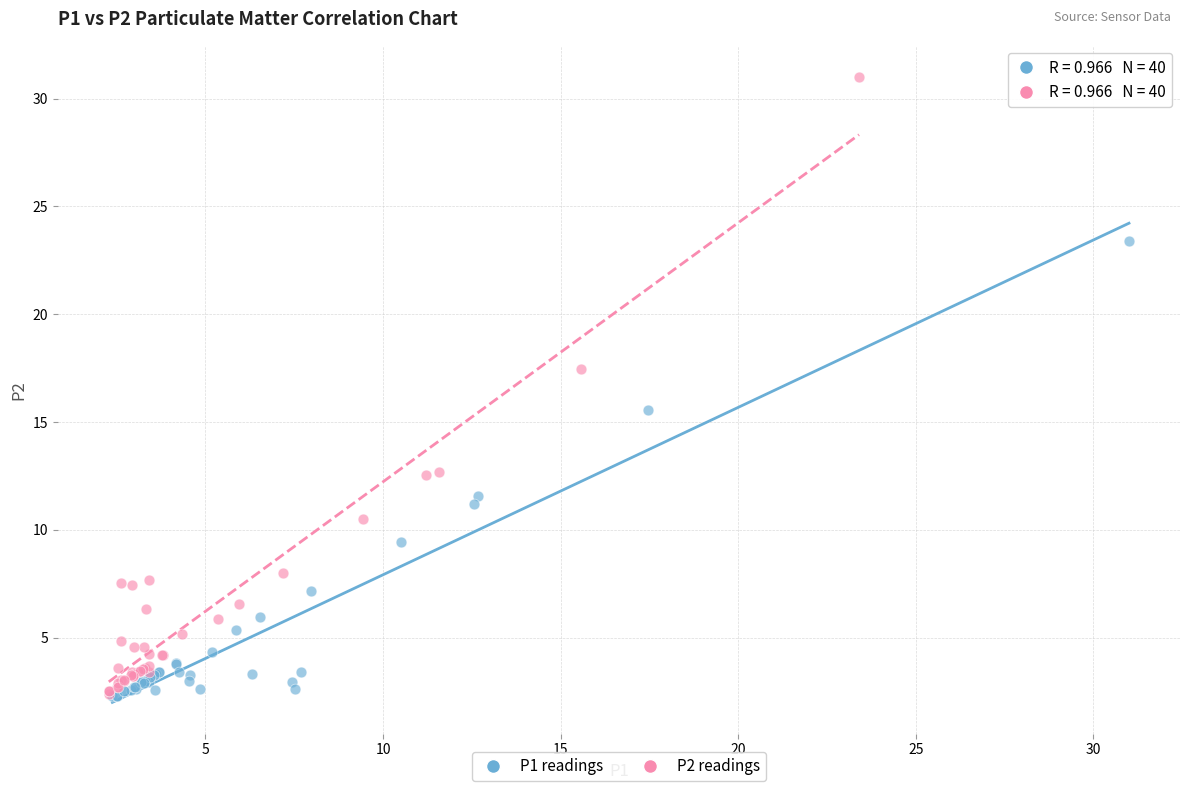

Which series contains the highest Y value?

P2 readings